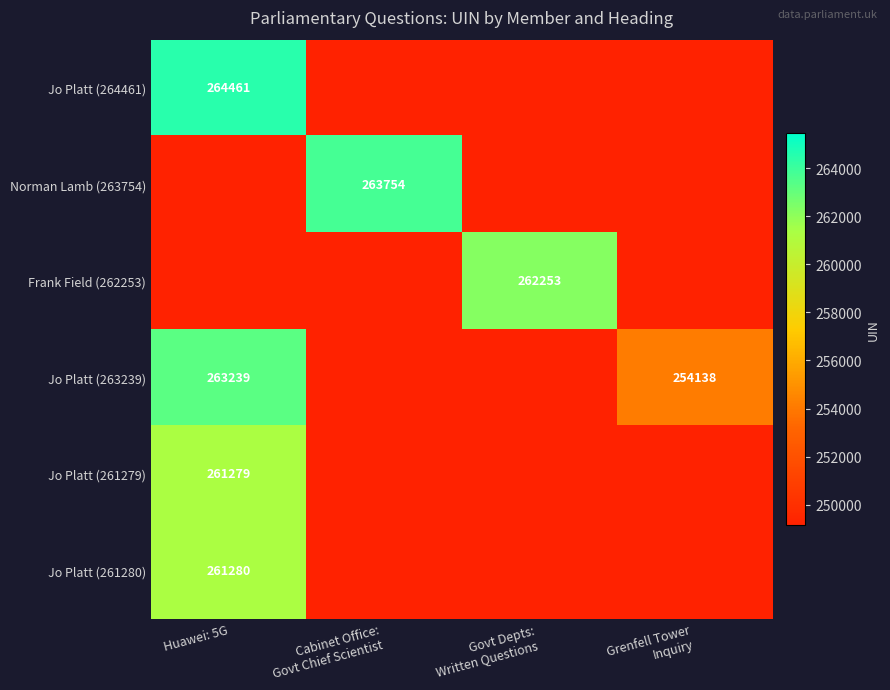

The value of Jo Platt (261279) at Huawei: 5G is 175037. True or false?

False